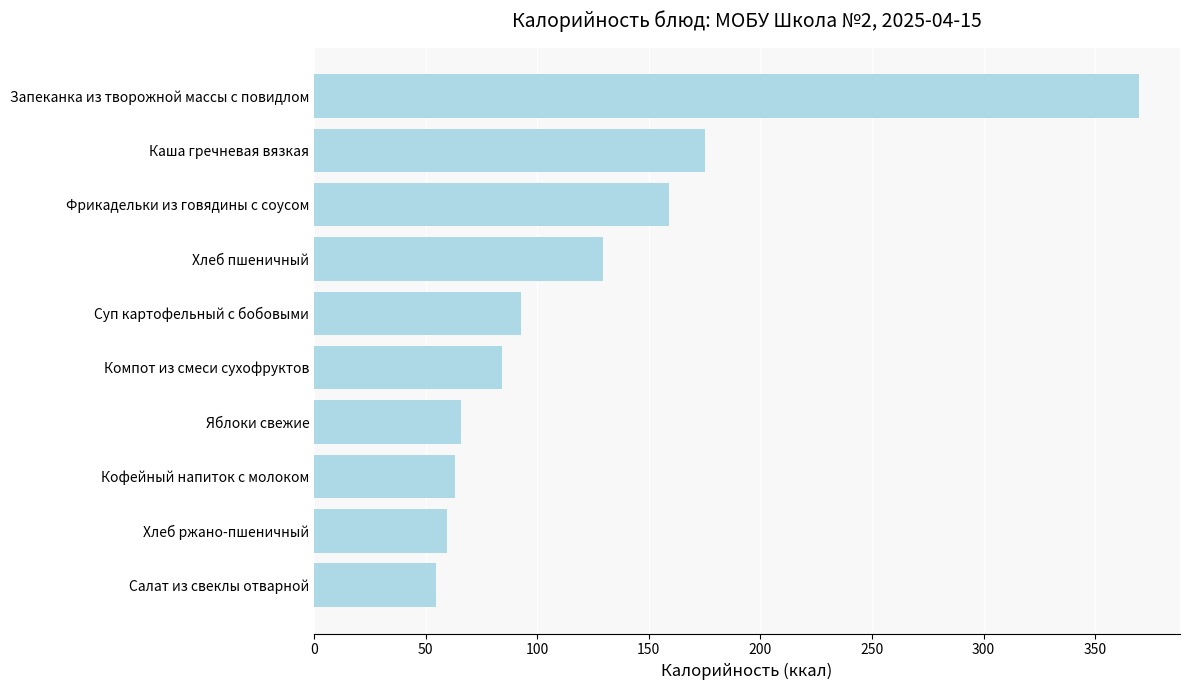

What is the approximate value at Кофейный напиток с молоком?

63.0